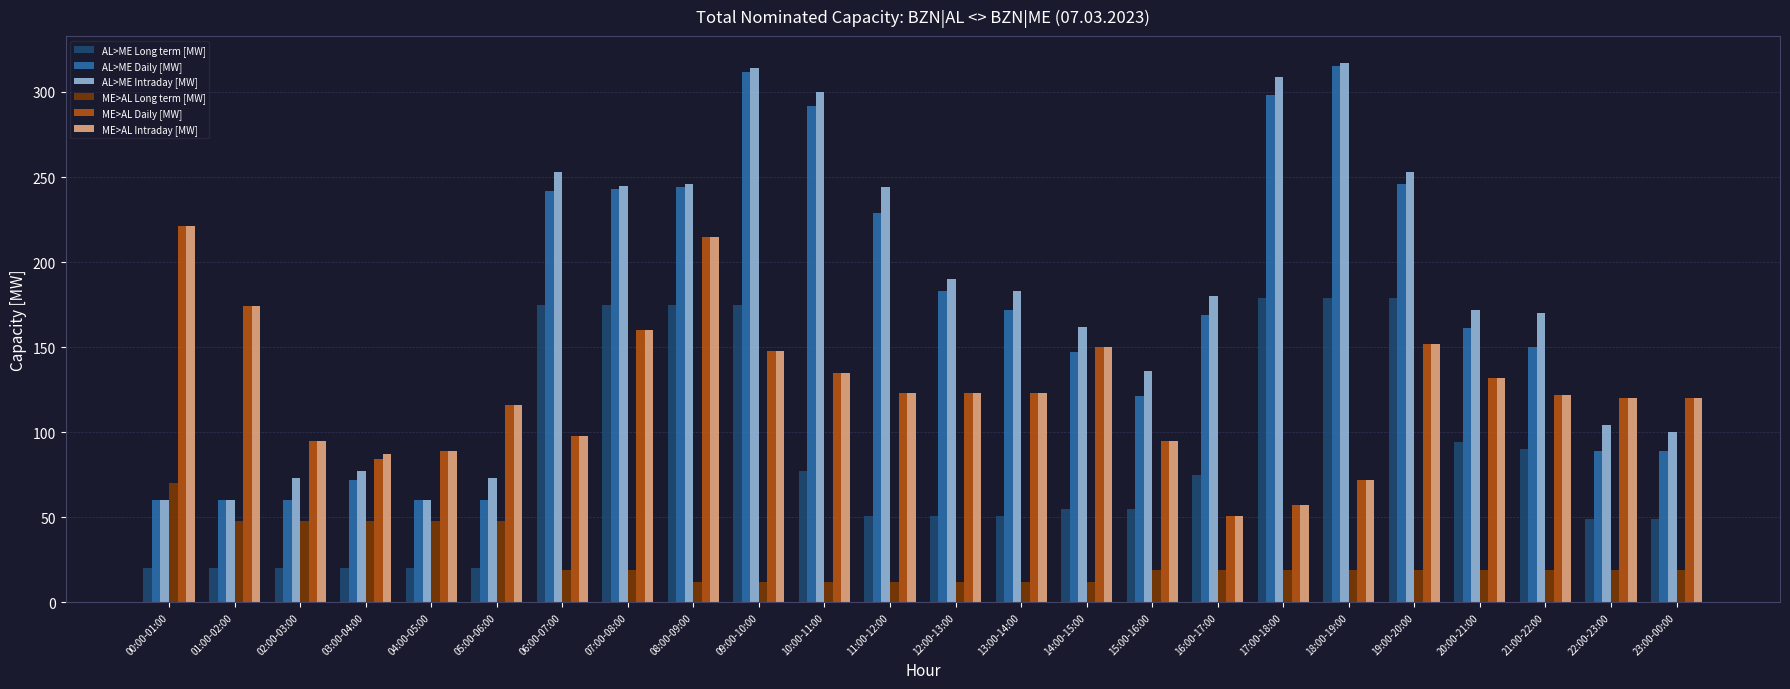

How many groups of bars are there?

24